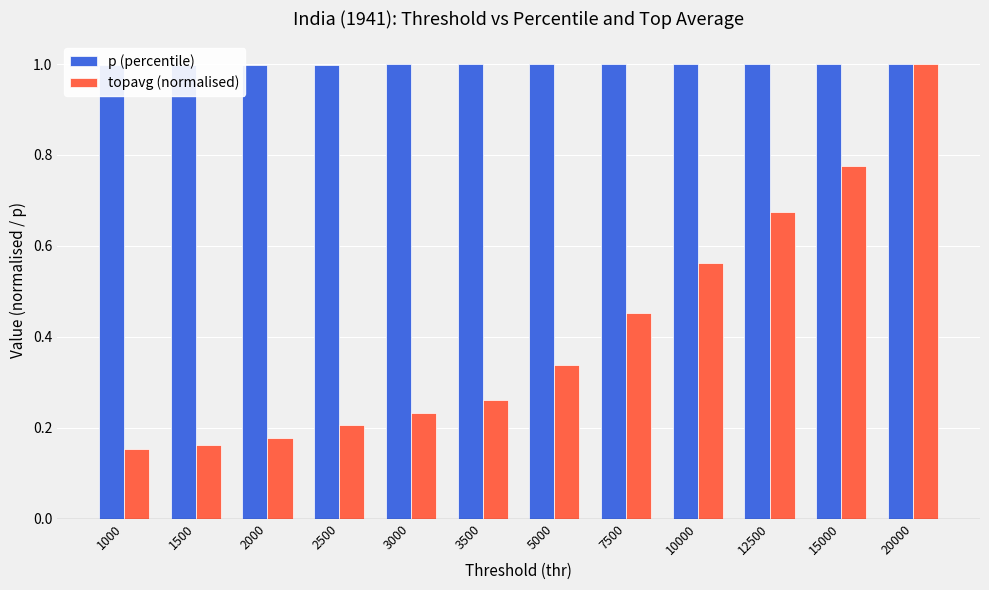

Reading left to right, extract all data points from this chart.

p (percentile): 1.0	1.0	1.0	1.0	1.0	1.0	1.0	1.0	1.0	1.0	1.0	1.0
topavg (normalised): 0.2	0.2	0.2	0.2	0.2	0.3	0.3	0.5	0.6	0.7	0.8	1.0